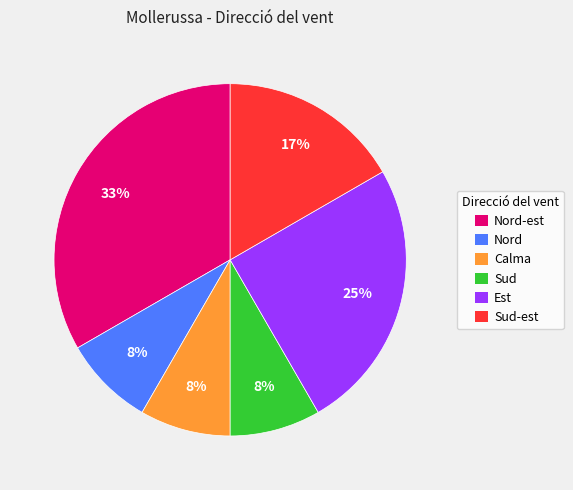

To the nearest percent, what is the difference between the largest and smallest slice percentages?

25%